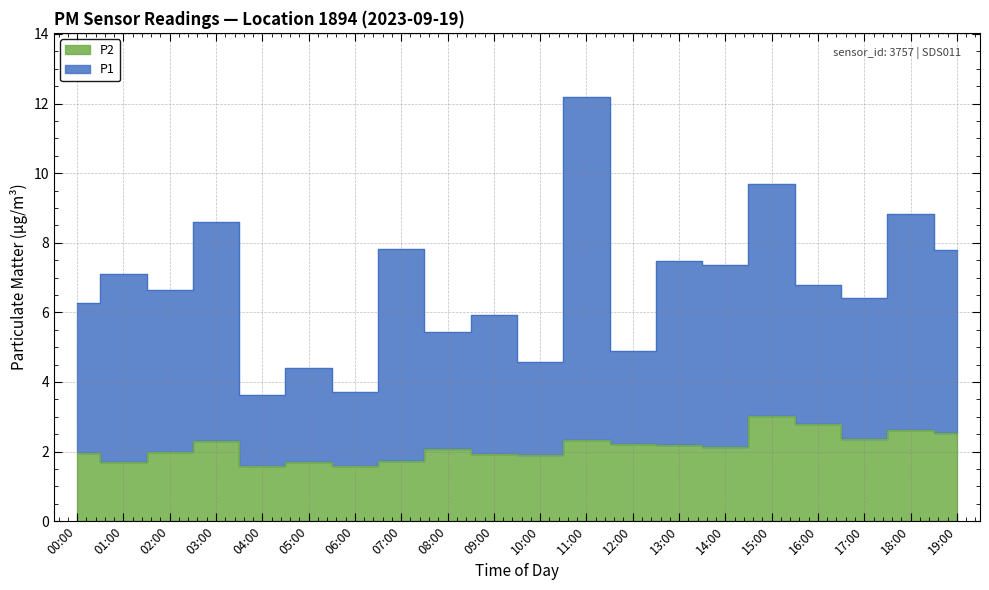

True or false: P2 has more than 1 interior local peaks.

True